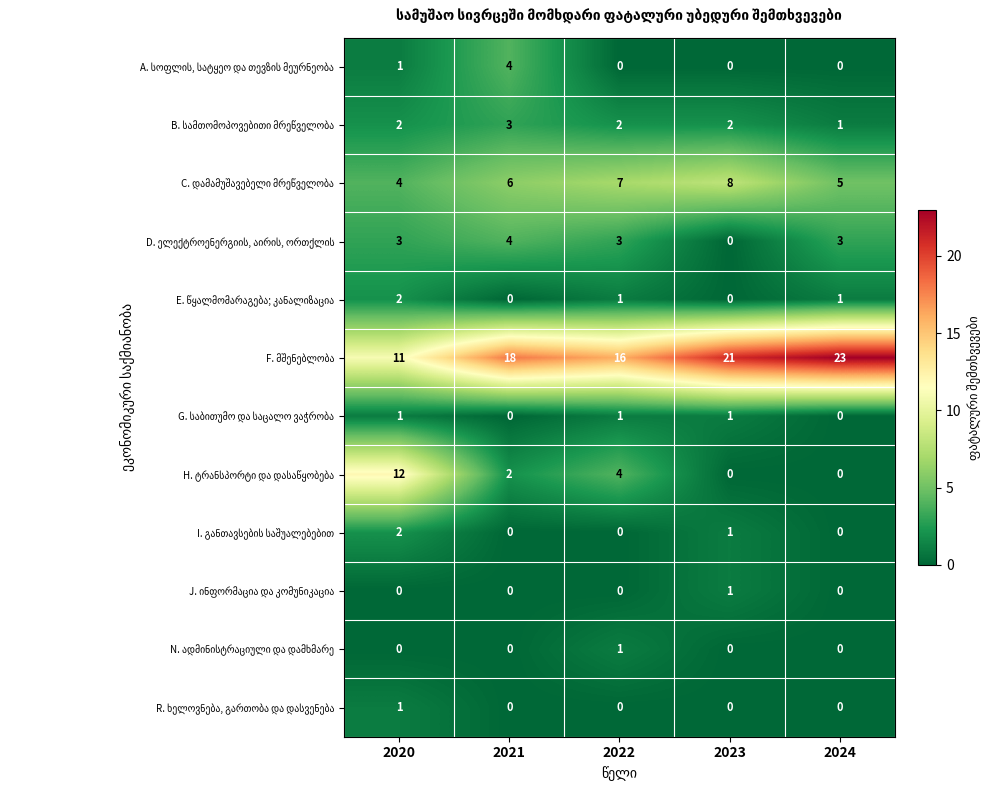

What is the total value across all series at 2022?

35